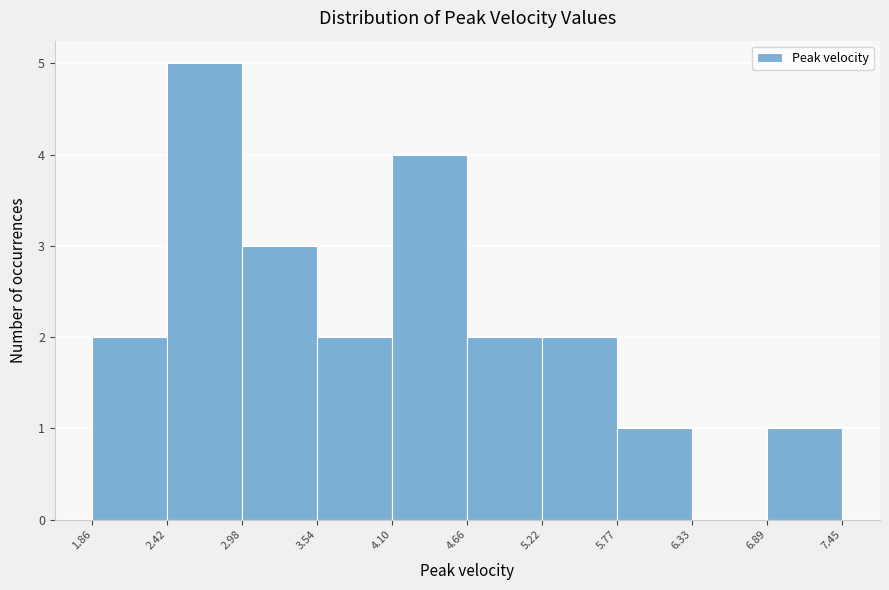

What is the height of the bar covering 3.54 to 4.10 on the x-axis? The values are not printed on the chart, so give them approximately, as read against the axis.

2